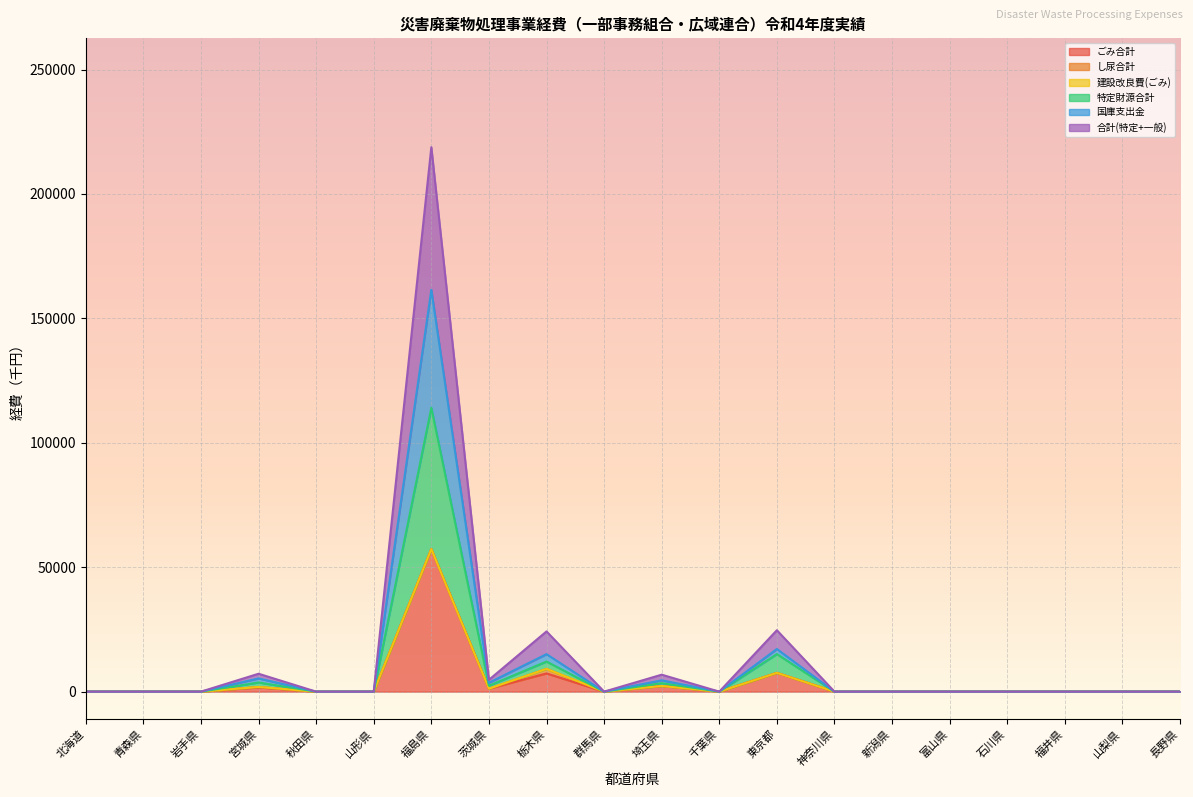

Is it true that ごみ合計 equals 39557 at 群馬県?

False